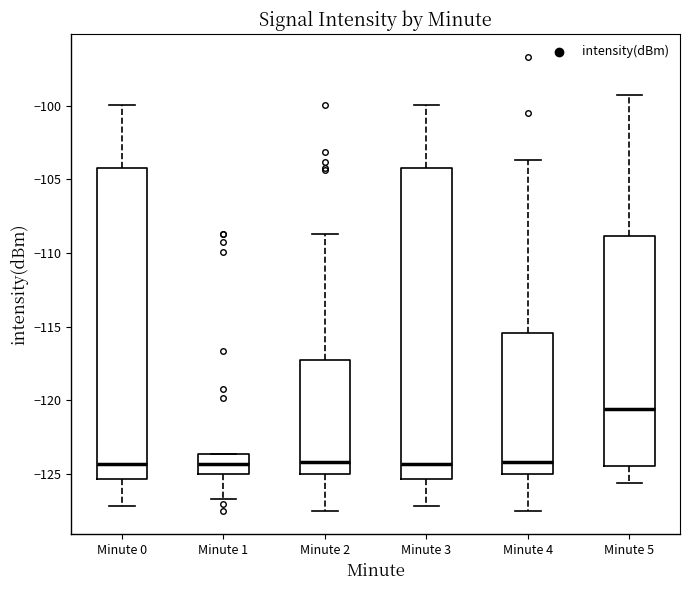

Reading left to right, read every box against the y-axis: the position of its median line, the range the box covers, and the ends of its whiskers. The values are not printed on the chart, so give them approximately, as read against the axis.

Minute 0: median -124.5, box -125.5 to -104.0, whiskers -127.0 to -100.0
Minute 1: median -124.5, box -125.0 to -123.5, whiskers -126.5 to -123.5
Minute 2: median -124.0, box -125.0 to -117.5, whiskers -127.5 to -108.5
Minute 3: median -124.5, box -125.5 to -104.0, whiskers -127.0 to -100.0
Minute 4: median -124.0, box -125.0 to -115.5, whiskers -127.5 to -103.5
Minute 5: median -120.5, box -124.5 to -109.0, whiskers -125.5 to -99.5